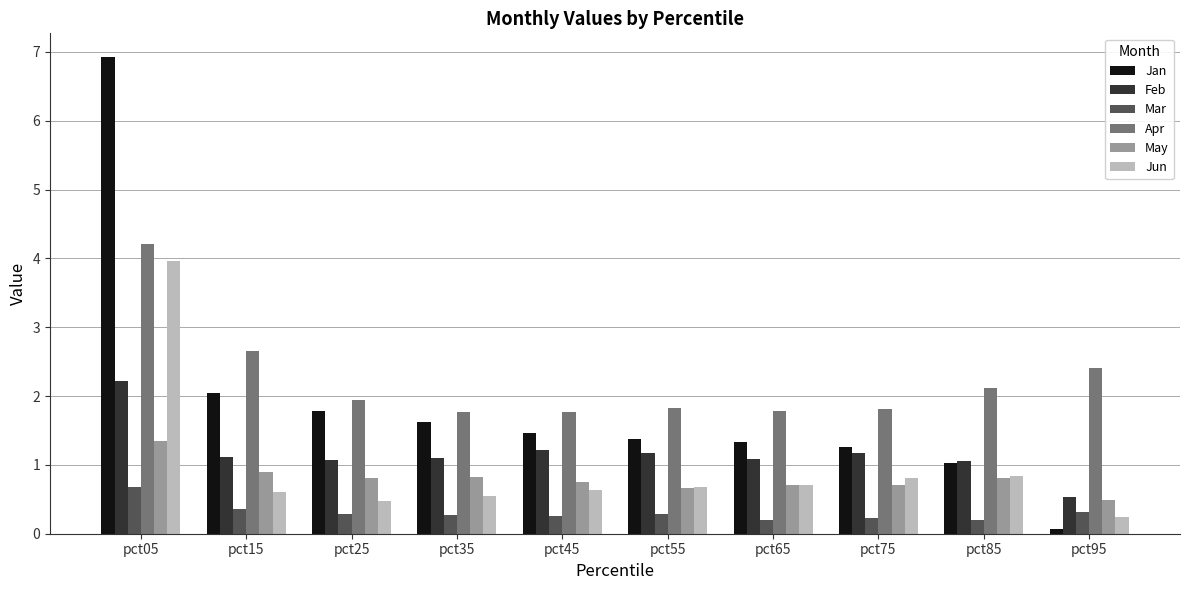

What is the sum of the Mar values at pct65 and pct35?

0.5